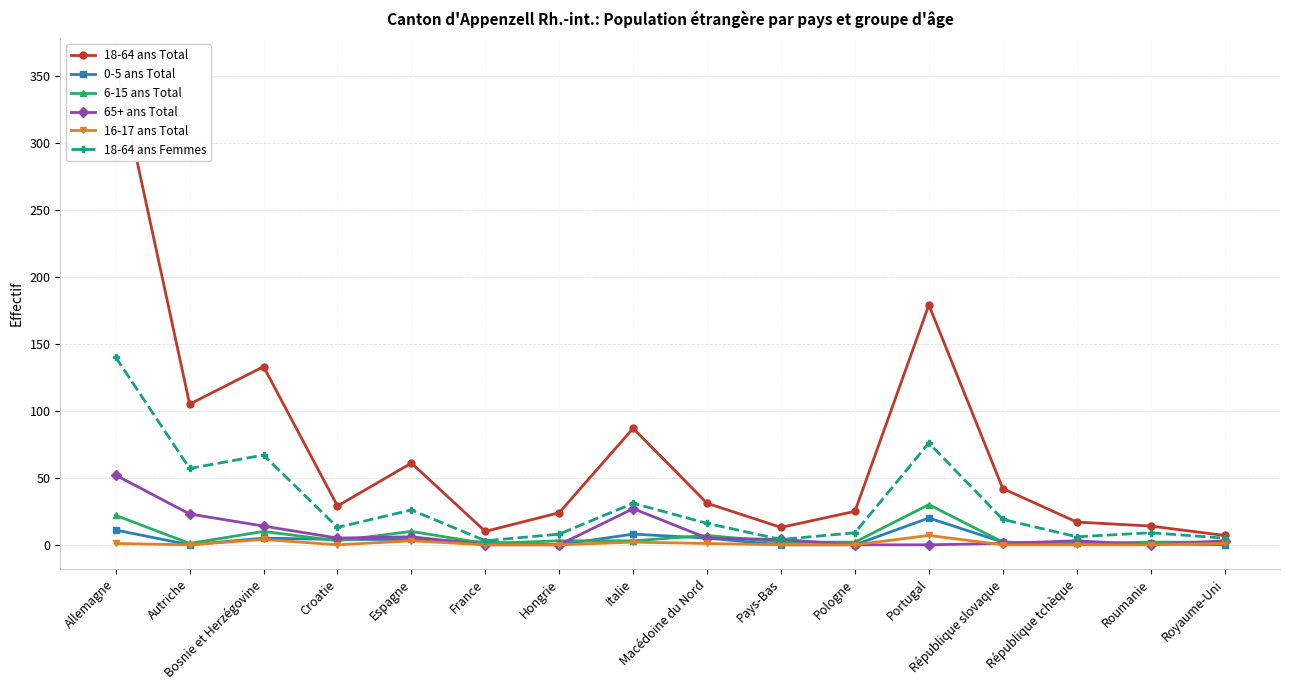

The value of 6-15 ans Total at Allemagne is 22. True or false?

True